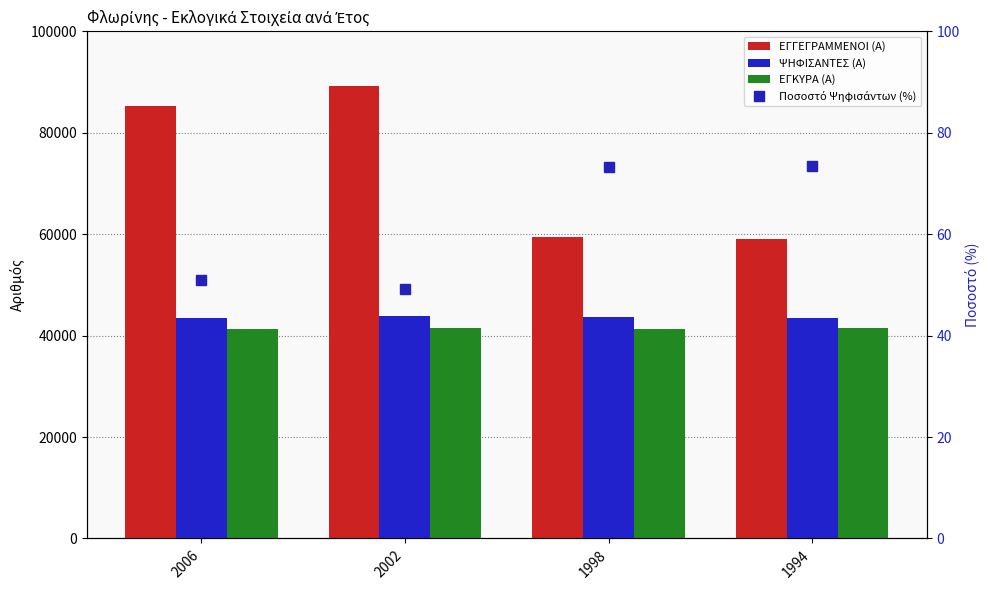

Rank the categories by Ποσοστό Ψηφισάντων (%) value from highest to lowest.

1994, 1998, 2006, 2002